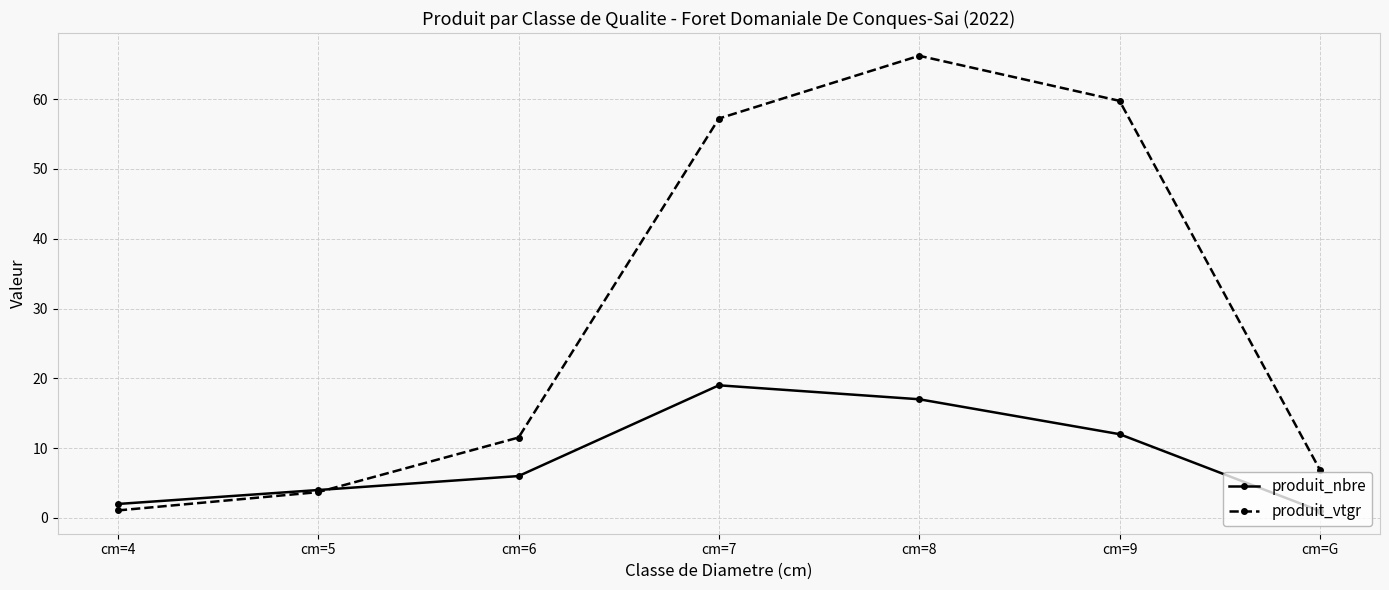

What is the value of the produit_vtgr point at the 7th from the left?

6.9